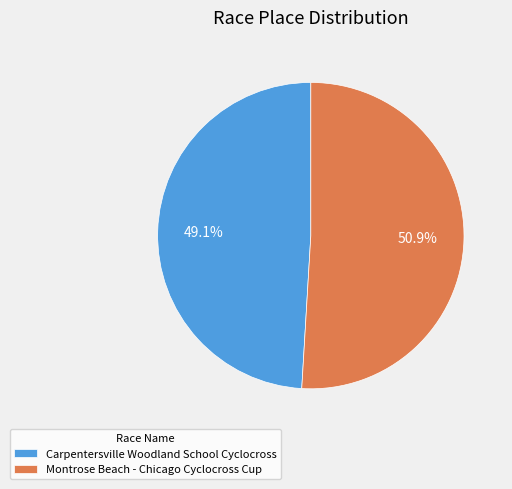

Count the number of slices in the pie.

2